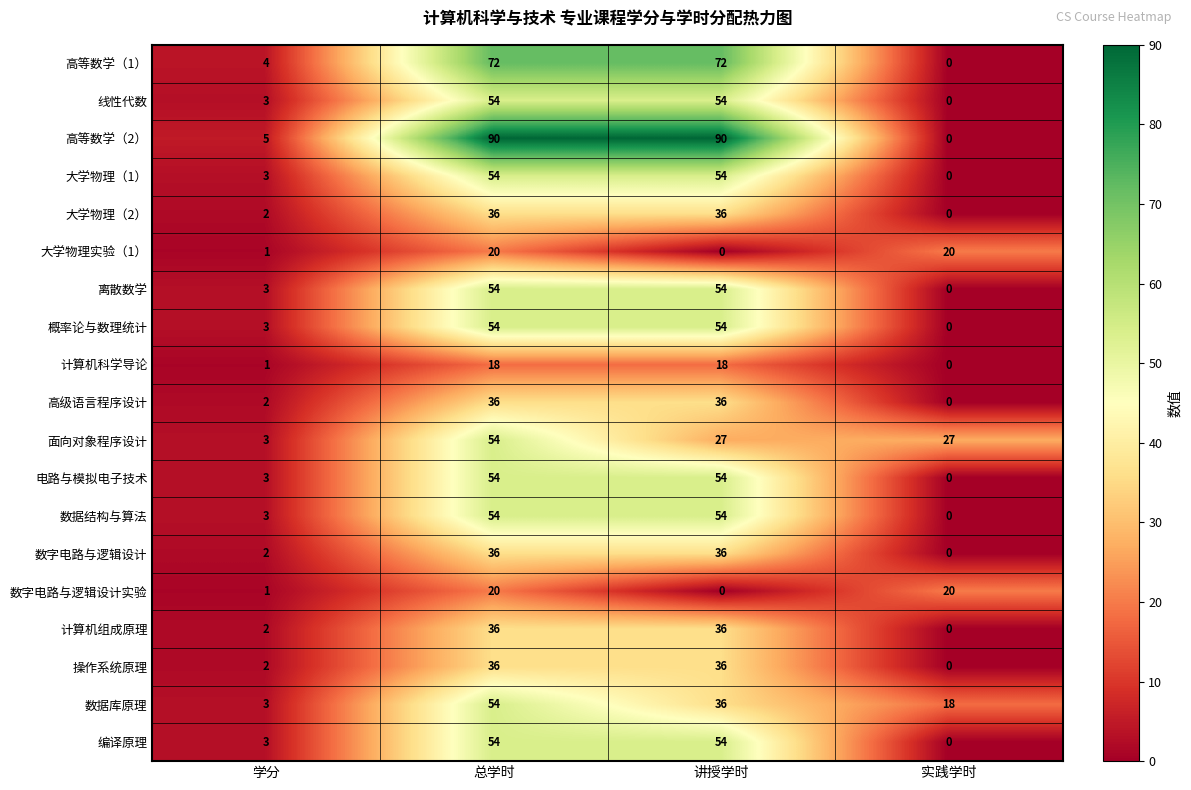

How many values in the 高等数学（2） series are below 90?

2